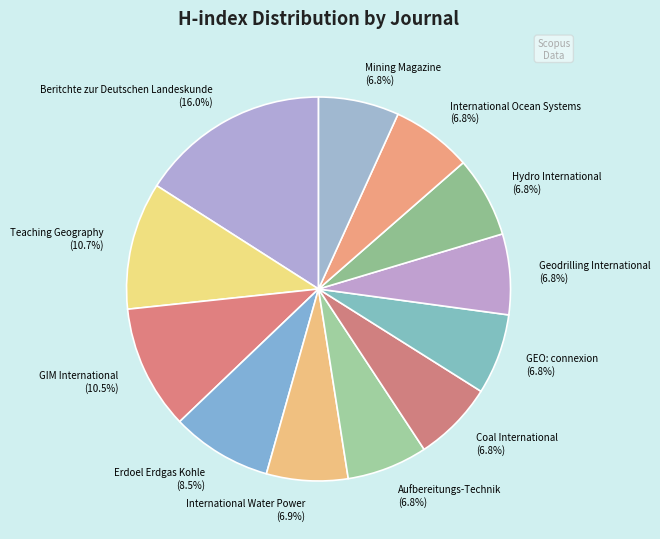

Is it true that Geodrilling International is 1% of the pie?

False